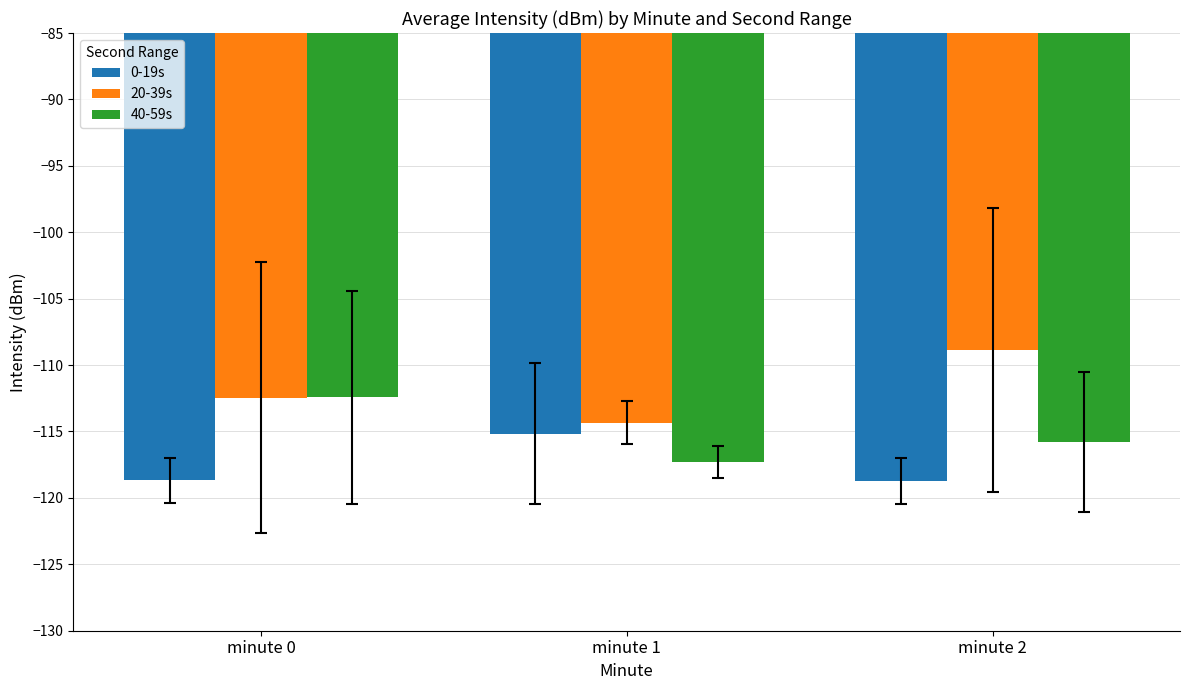

How many series are shown in this chart?

3